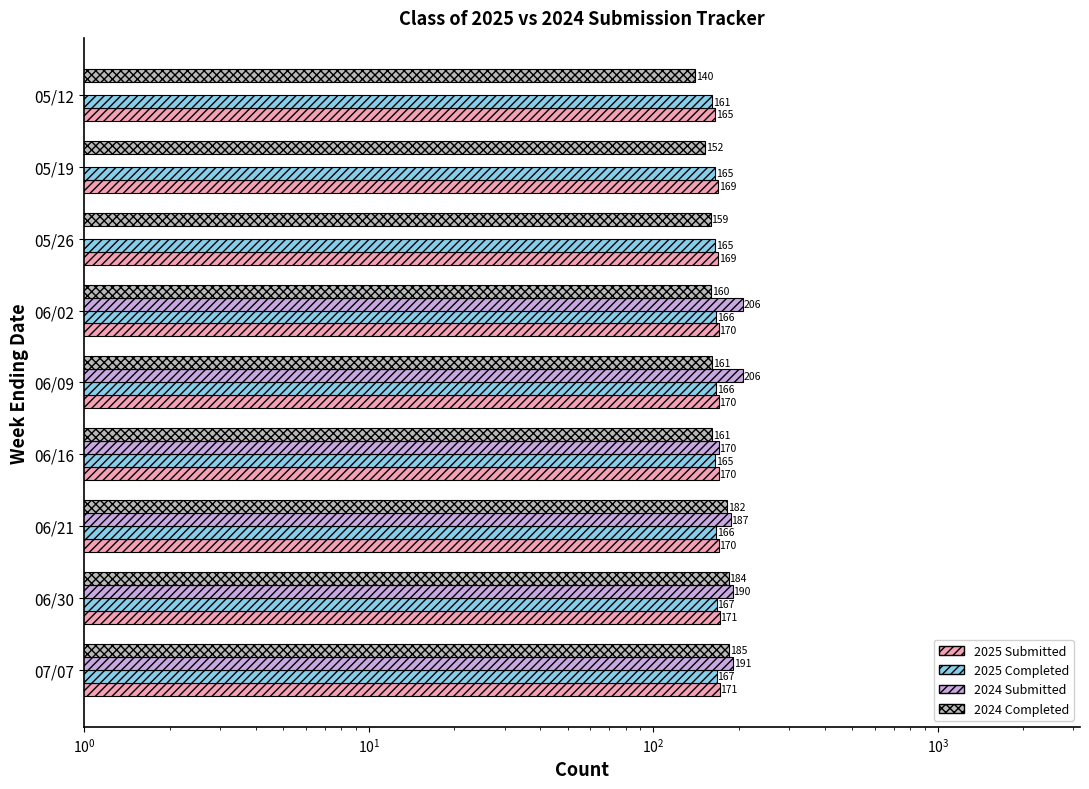

List the series in order of their peak value, lowest first.

2025 Completed, 2025 Submitted, 2024 Completed, 2024 Submitted